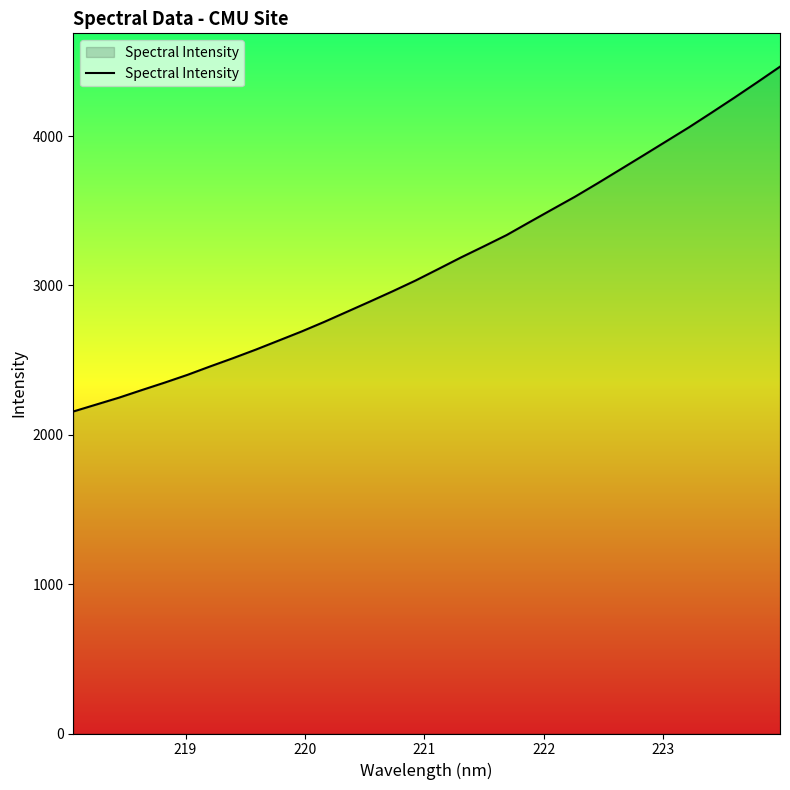

What is the difference between the maximum and minimum values?

2308.6